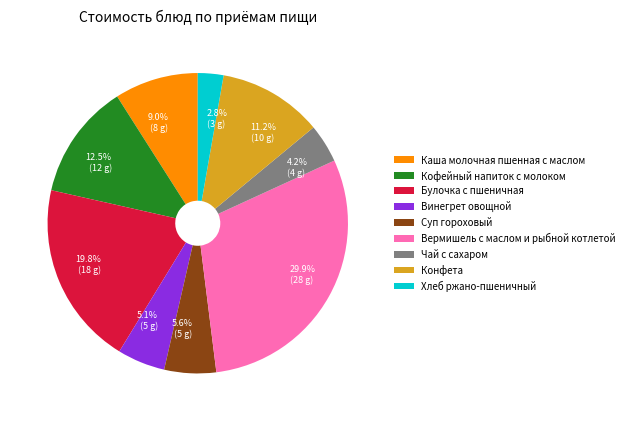

Does any single category account for the majority?

No